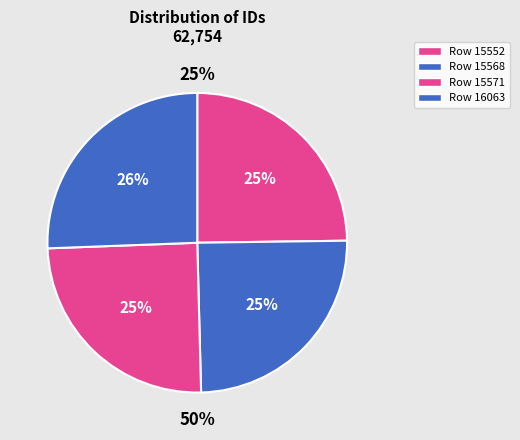

How many slices are in this pie chart?

4